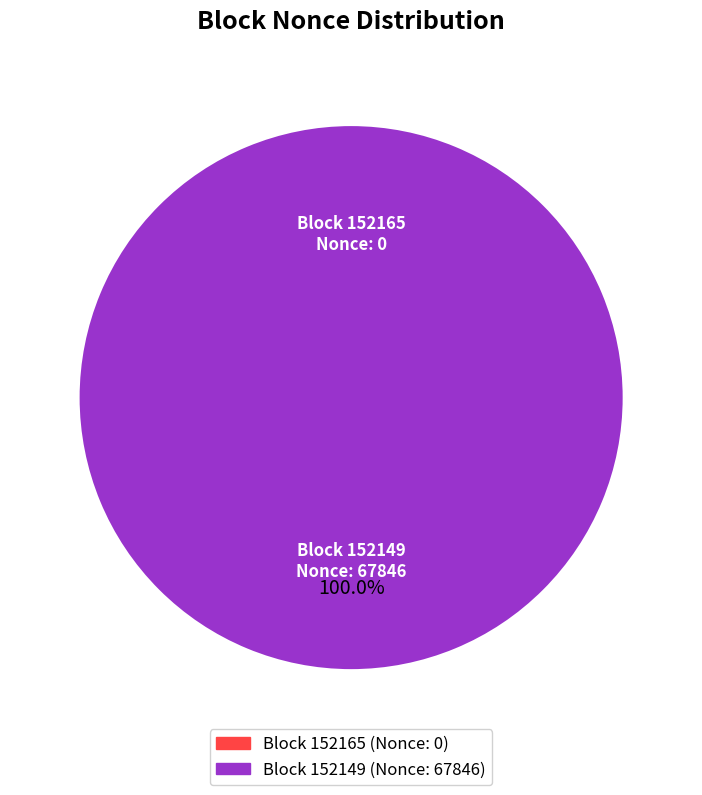

What is the smallest slice in the pie chart?

152165